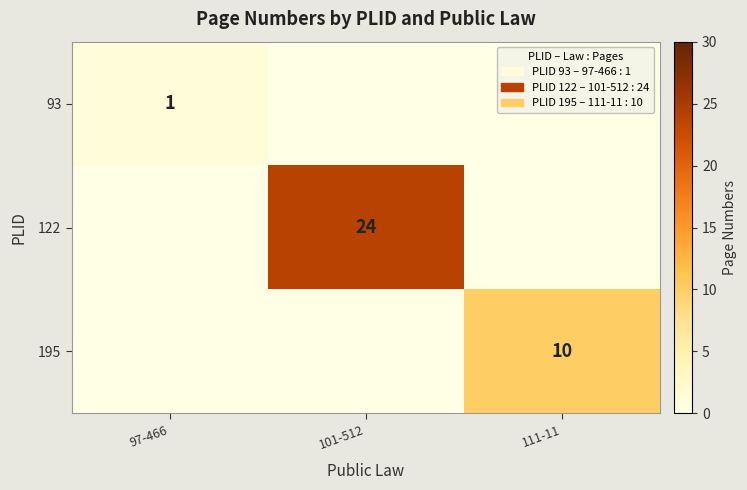

Is the value of 195 at 97-466 greater than the value of 93 at 97-466?

No